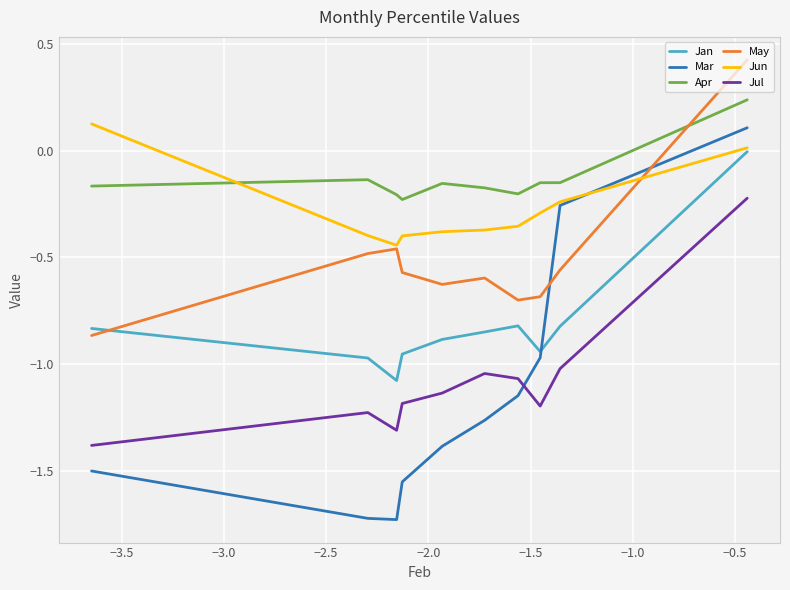

After their last crossing, which series has the higher values: Jun or Apr?

Apr